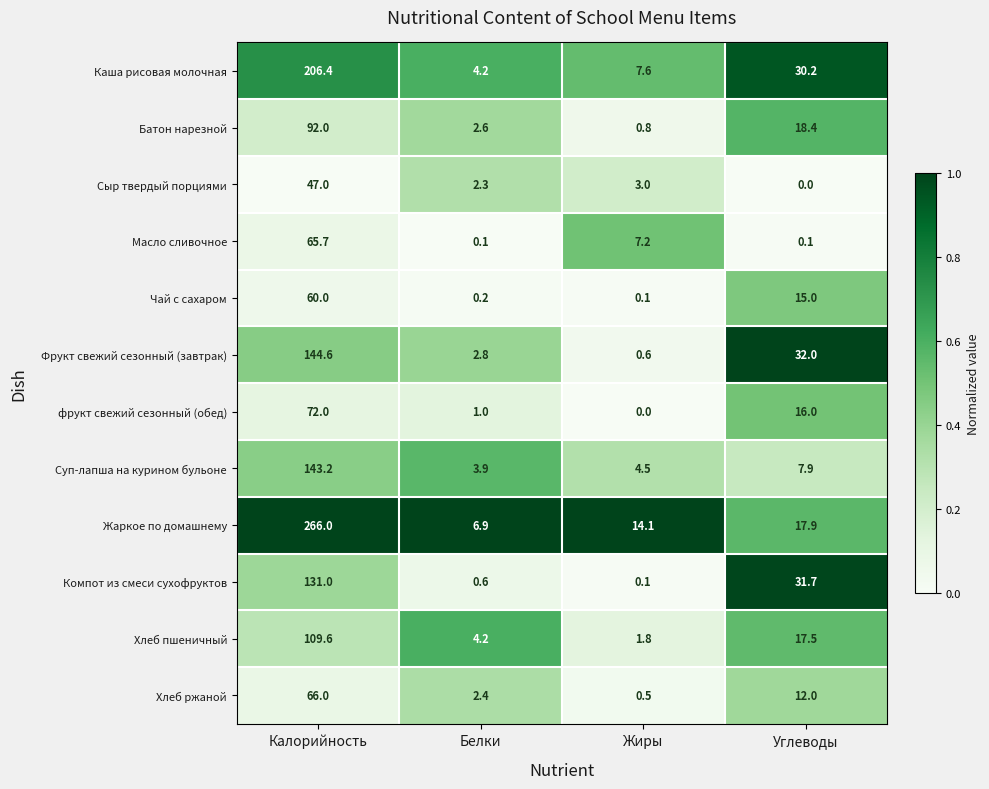

Count the number of categories in the chart.

4